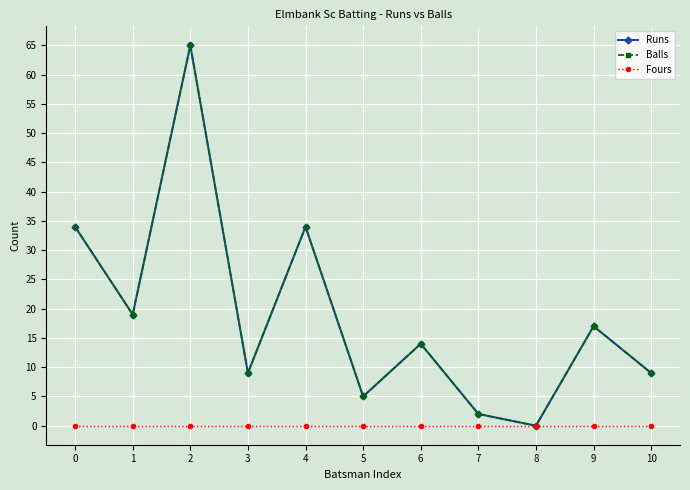

How many lines are shown in the chart?

3